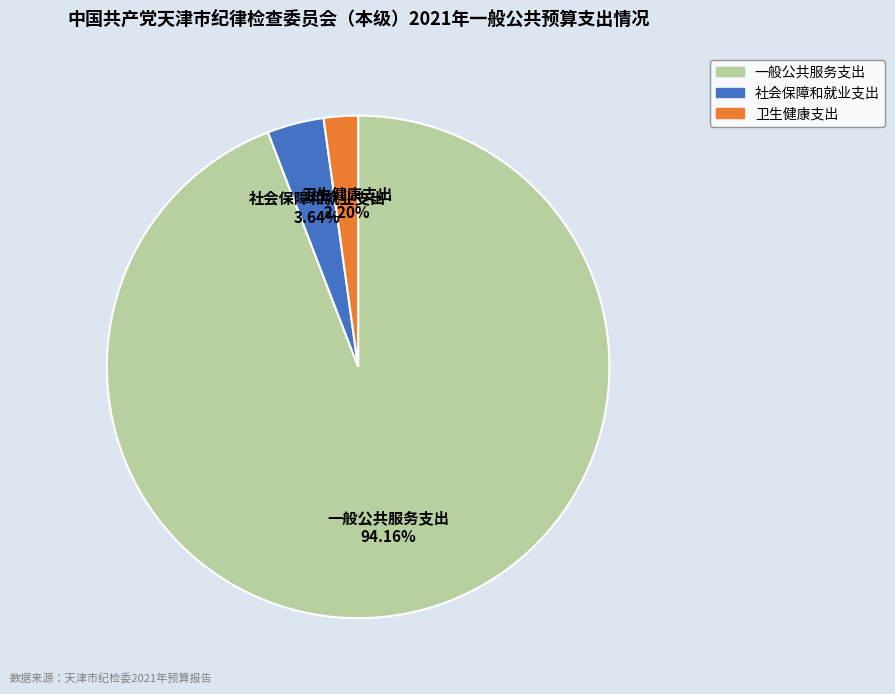

Rank the categories by value from lowest to highest.

卫生健康支出, 社会保障和就业支出, 一般公共服务支出